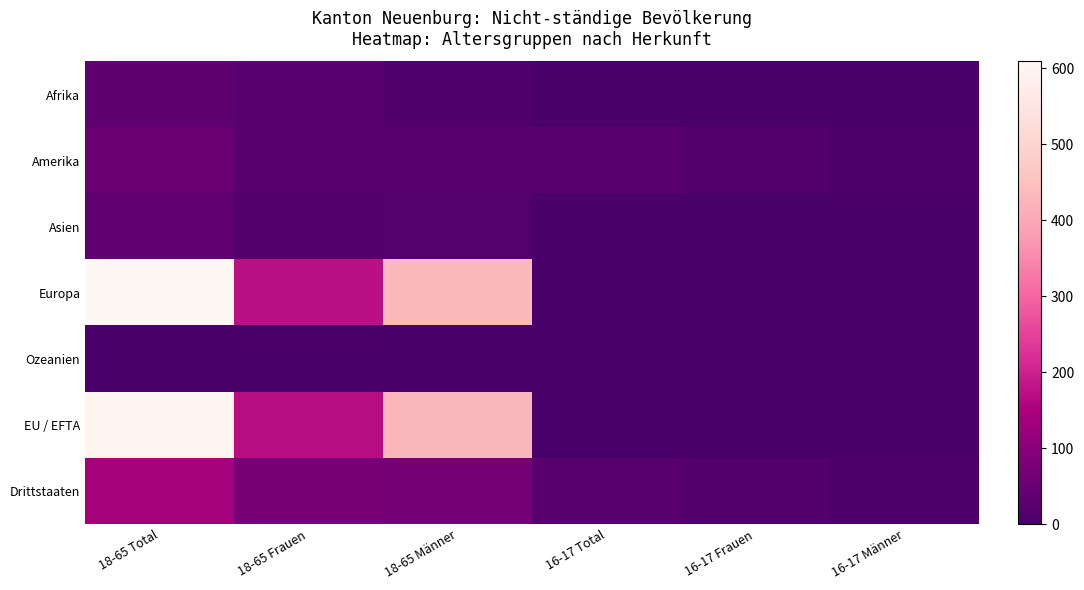

Between 18-65 Männer and 16-17 Total, which series saw the biggest shift?

Europa